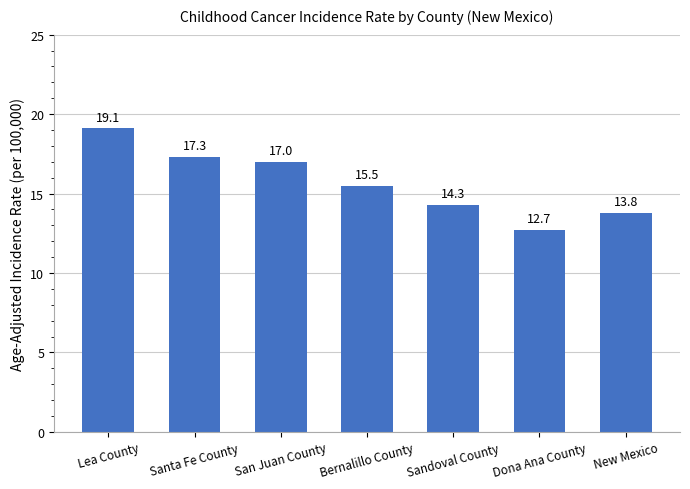

Reading left to right, what are all the values shown in this chart?

19.1	17.3	17.0	15.5	14.3	12.7	13.8